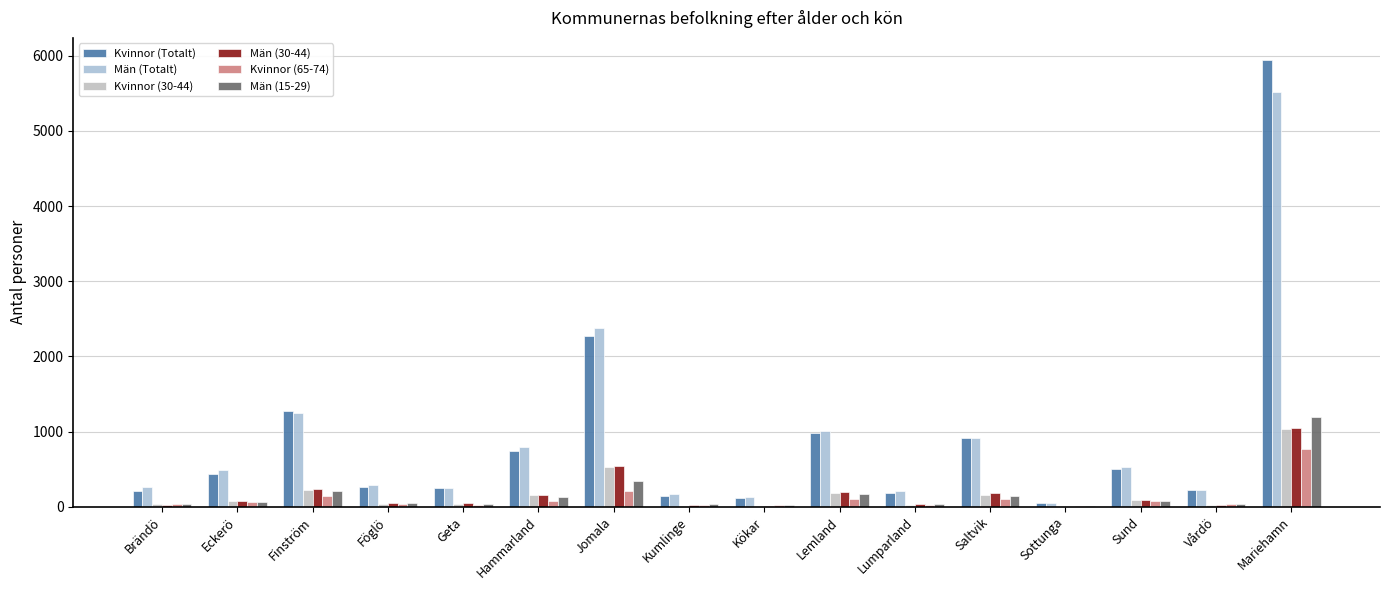

Which category has the highest value across all series?

Mariehamn